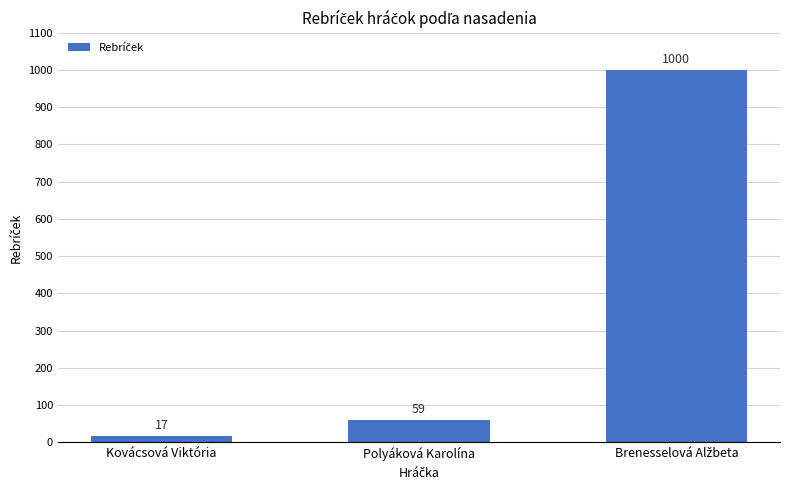

Where is the data nearest to the value 508?

Polyáková Karolína